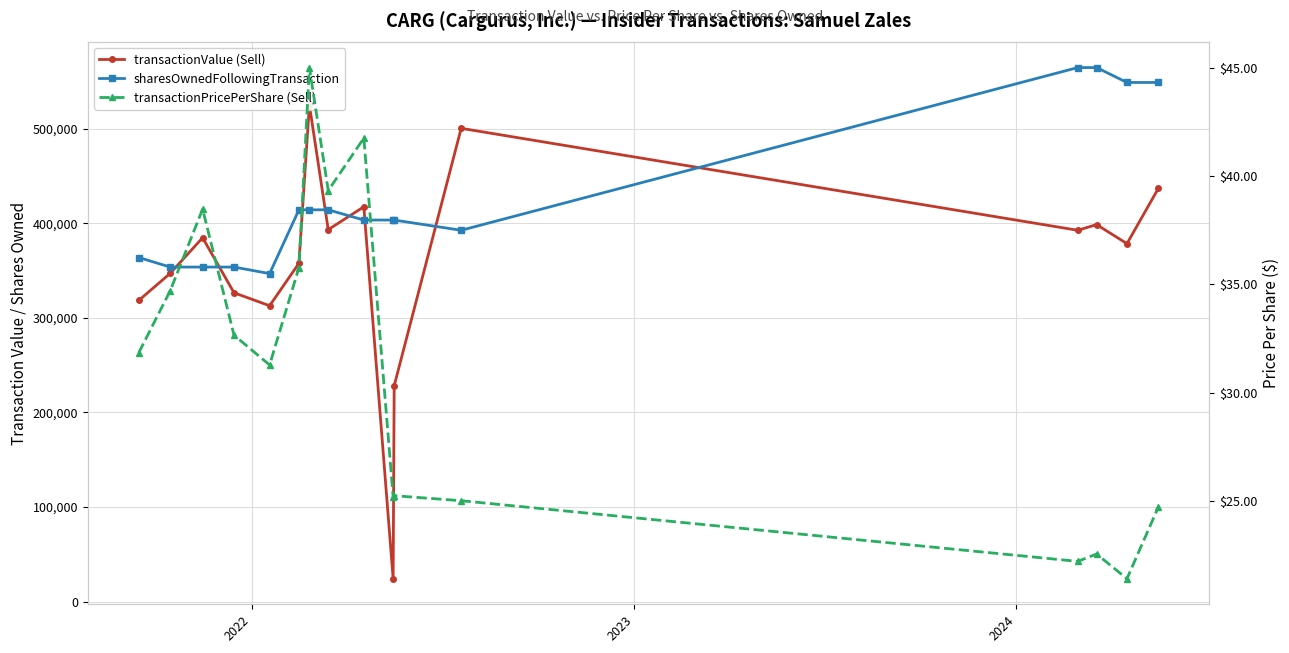

Which series has the largest range (max minus min)?

transactionValue (Sell)